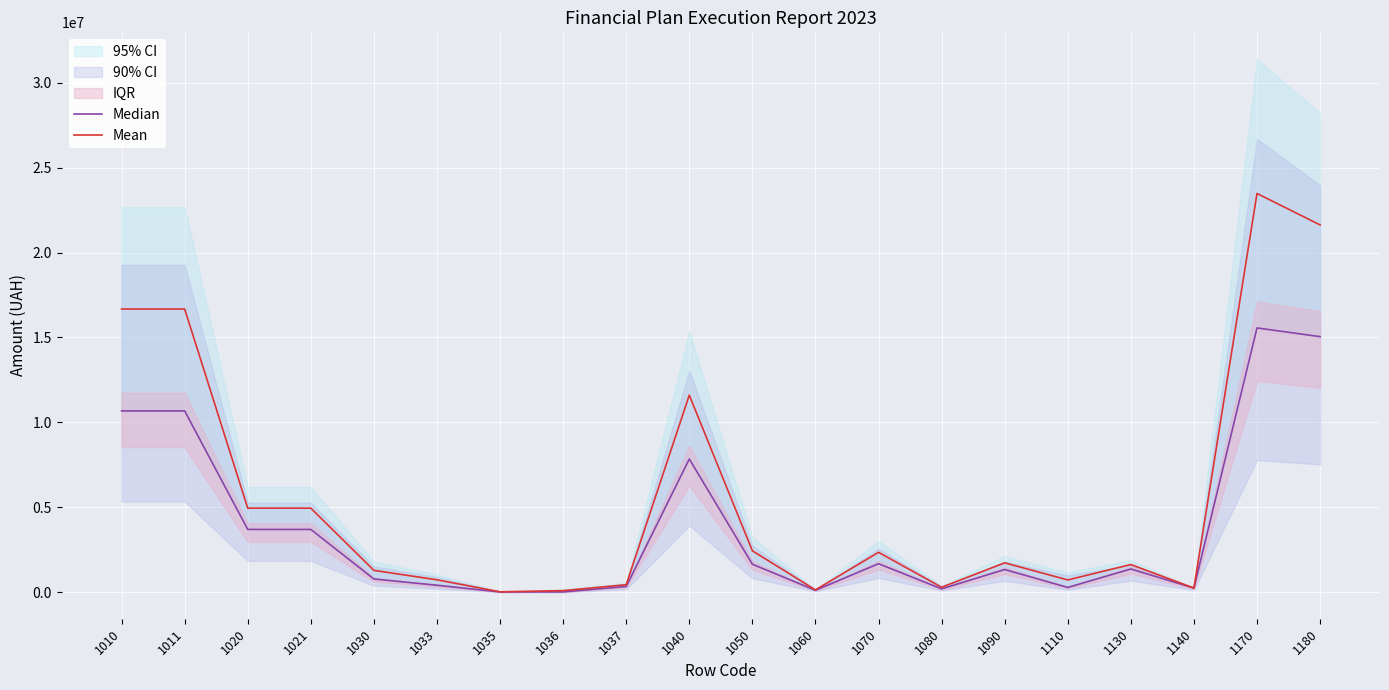

Which has a higher value, 1180 or 1060?

1180